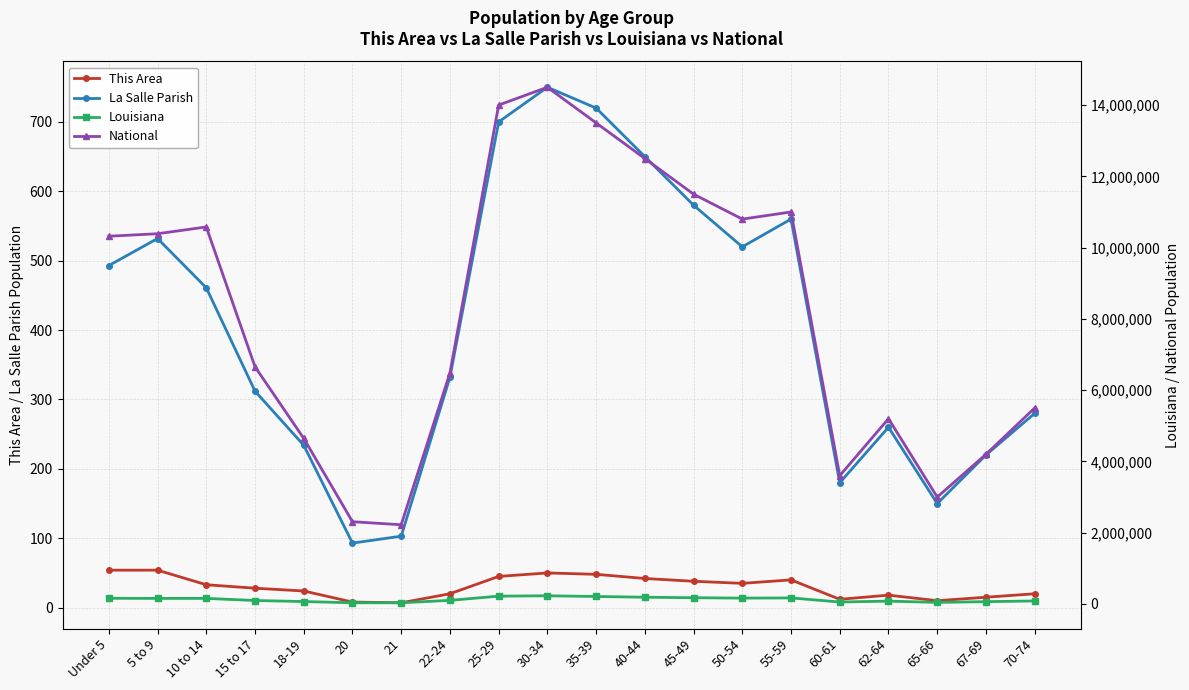

What is the label of the 12th point from the left?

40-44